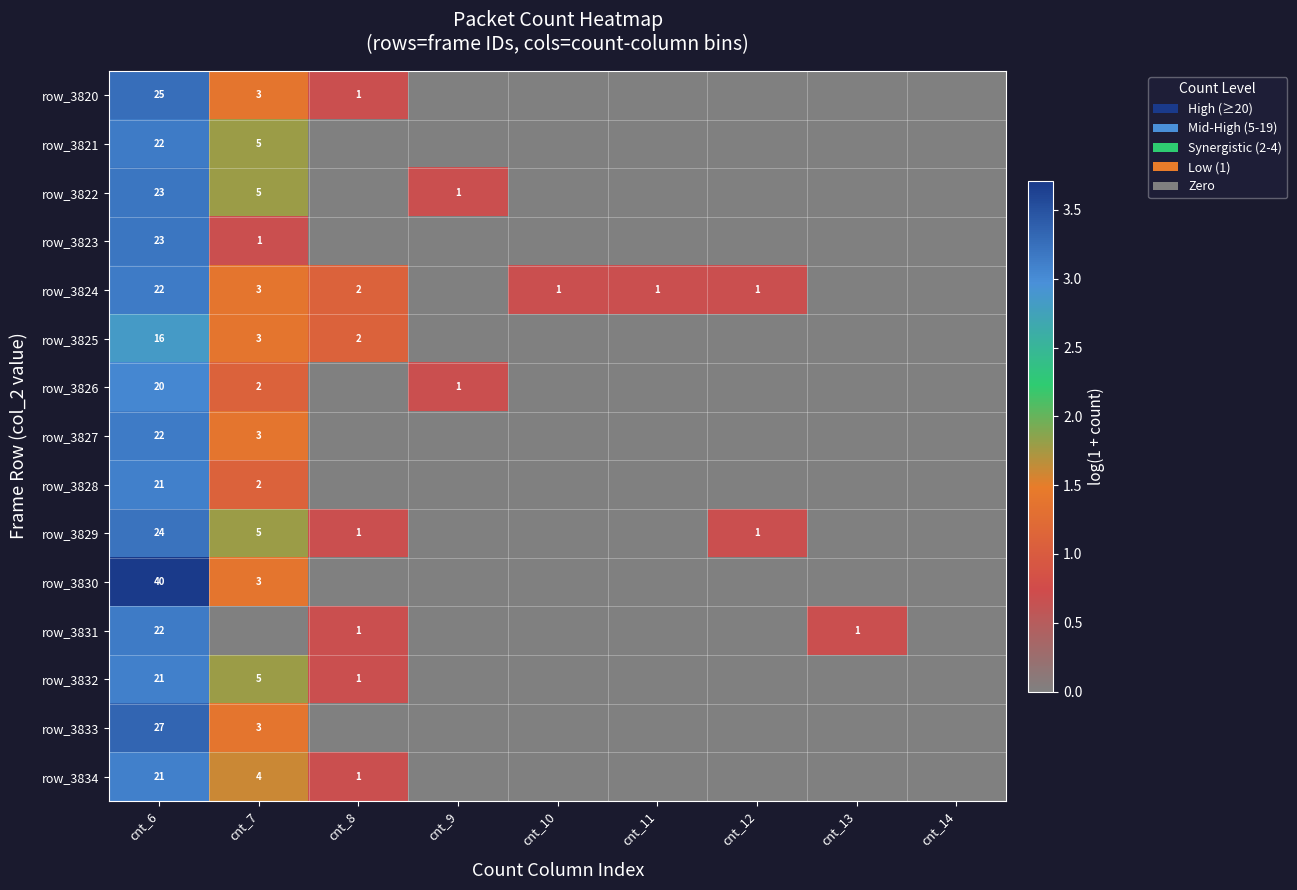

Is the value of row_3821 at cnt_7 greater than the value of row_3825 at cnt_6?

No